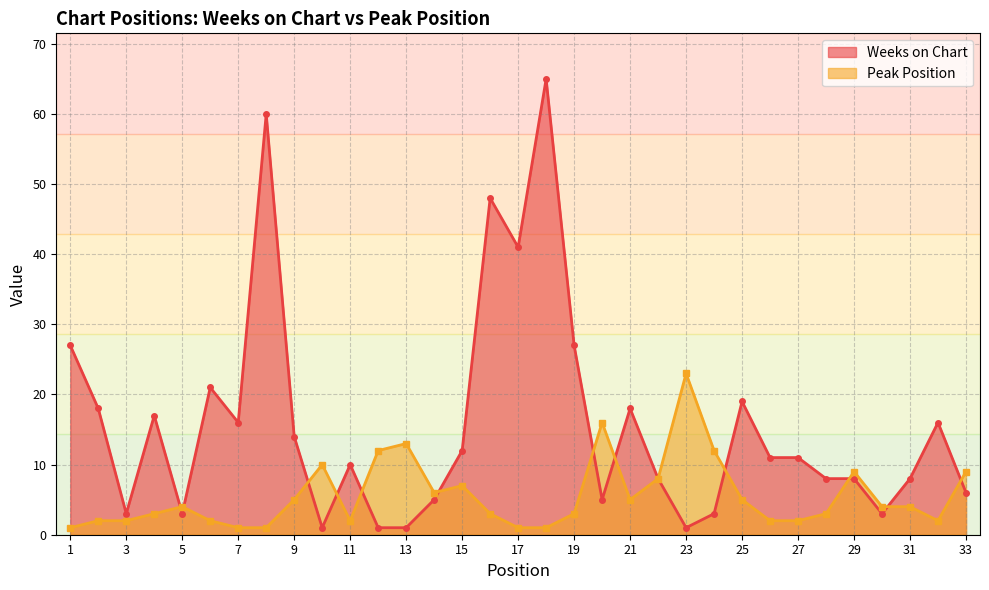

At which label is Weeks on Chart closest to 33?

1